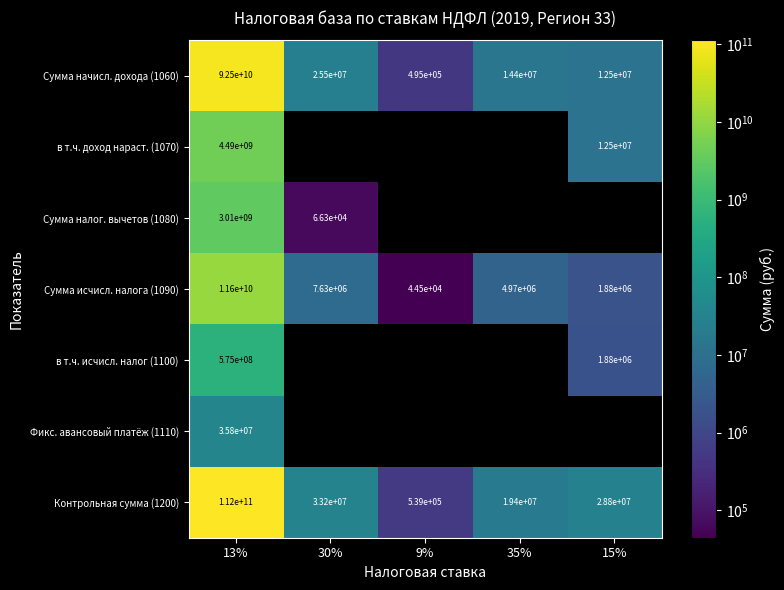

What is the maximum value for Фикс. авансовый платёж (1110)?

35755940.0